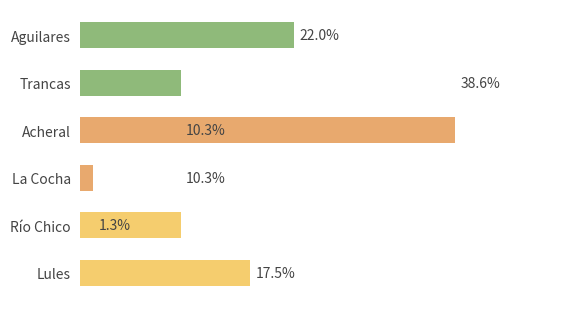

Approximately how many times larger is the value at Aguilares compared to Lules?

1.3